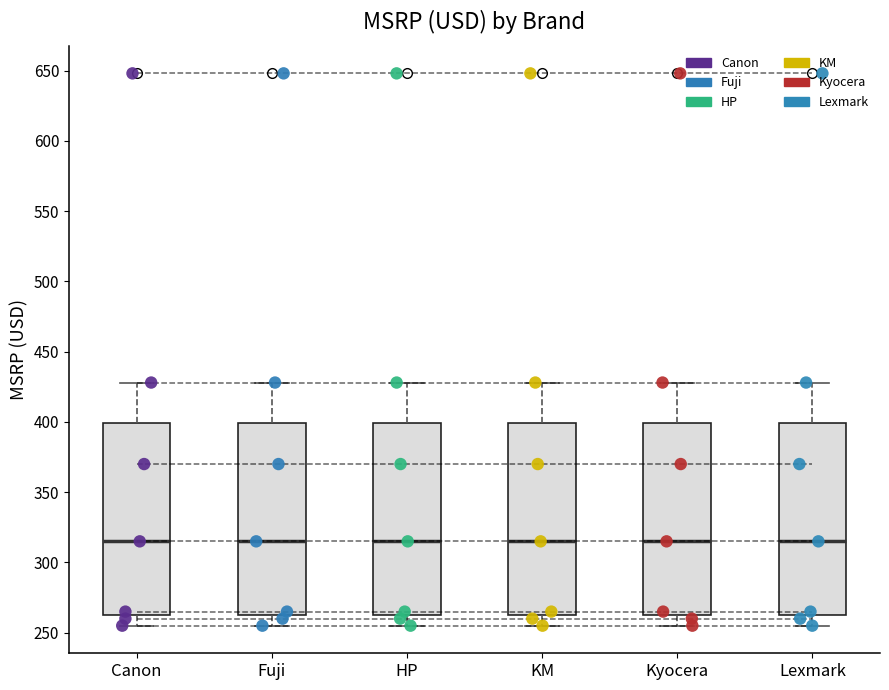

Reading left to right, read every box against the y-axis: the position of its median line, the range the box covers, and the ends of its whiskers. The values are not printed on the chart, so give them approximately, as read against the axis.

Canon: median 315, box 265 to 400, whiskers 255 to 430
Fuji: median 315, box 265 to 400, whiskers 255 to 430
HP: median 315, box 265 to 400, whiskers 255 to 430
KM: median 315, box 265 to 400, whiskers 255 to 430
Kyocera: median 315, box 265 to 400, whiskers 255 to 430
Lexmark: median 315, box 265 to 400, whiskers 255 to 430